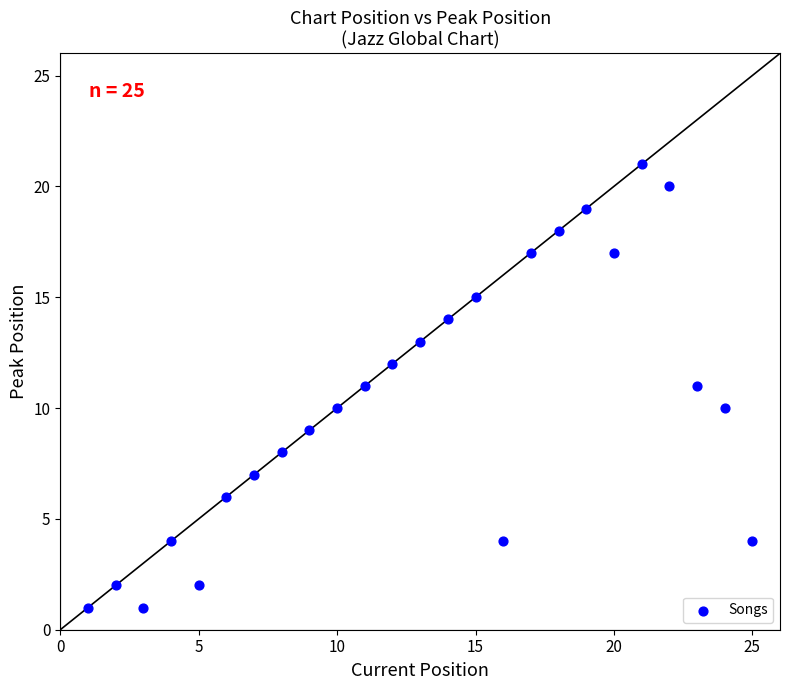

What is the range of Y values (max minus min)?

20